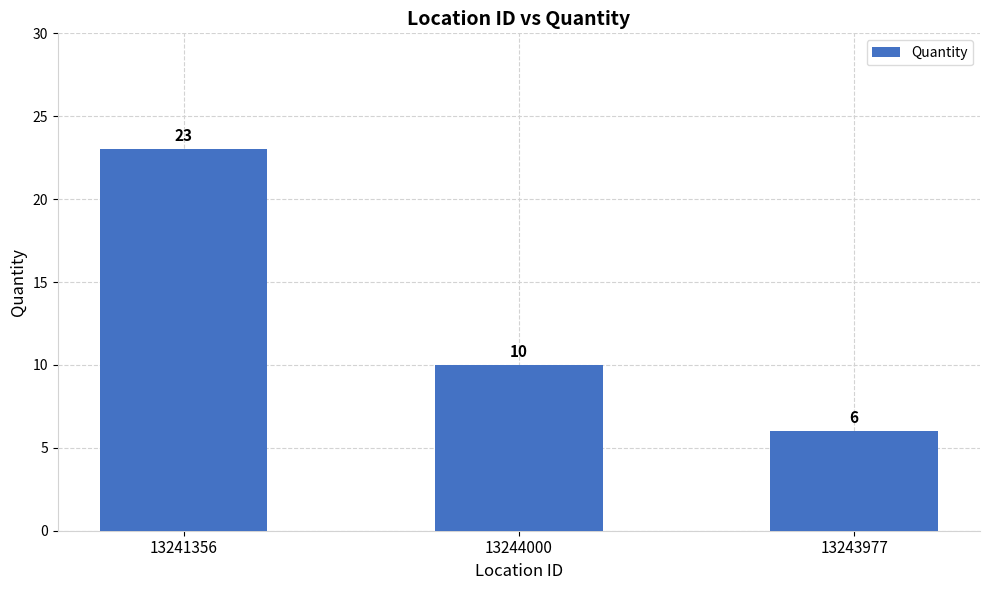

Reading left to right, transcribe all the data shown in this chart.

13241356=23	13244000=10	13243977=6